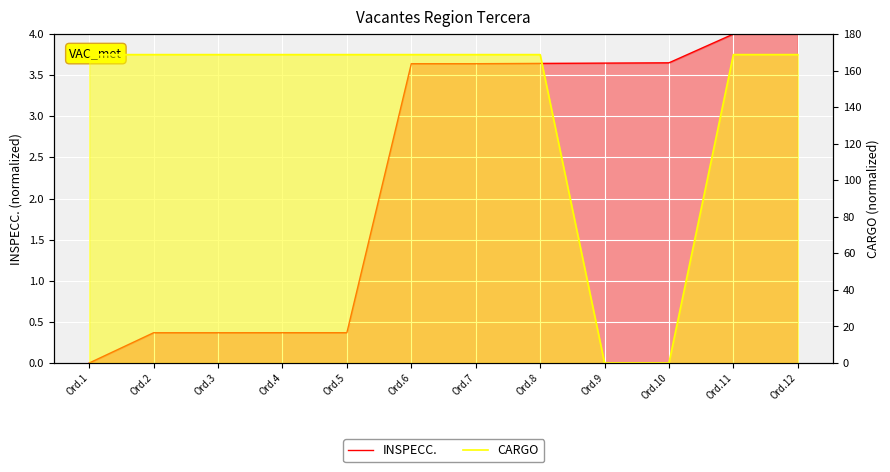

What are all the series names shown in the legend?

INSPECC., CARGO